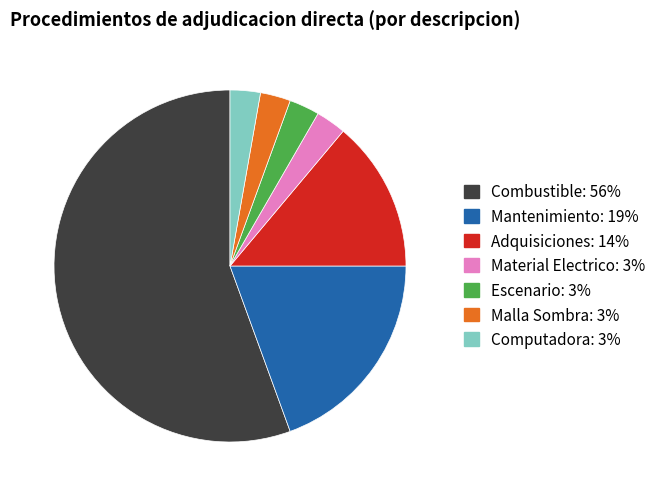

Is it true that Combustible is 62% of the pie?

False